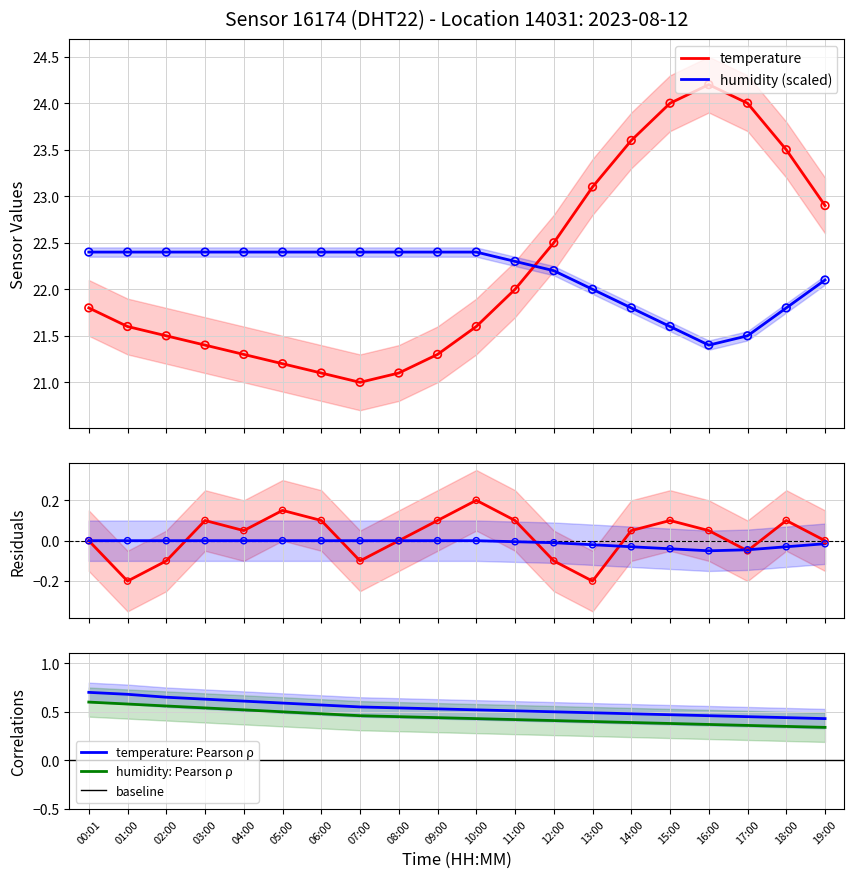

Which series reaches the maximum Y coordinate?

temperature